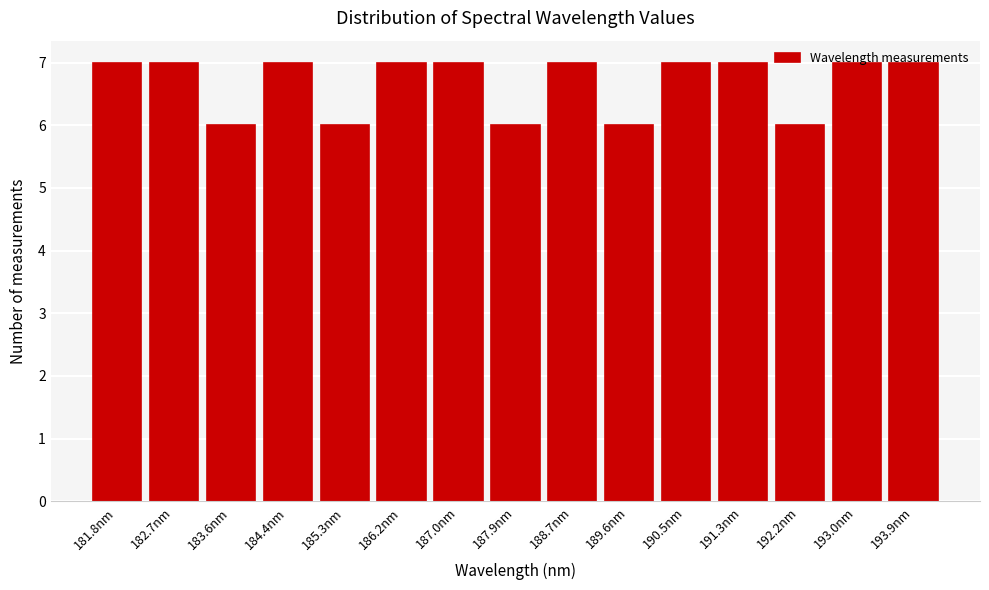

What is the ratio of the value at 189.6nm to the value at 193.9nm?

0.9